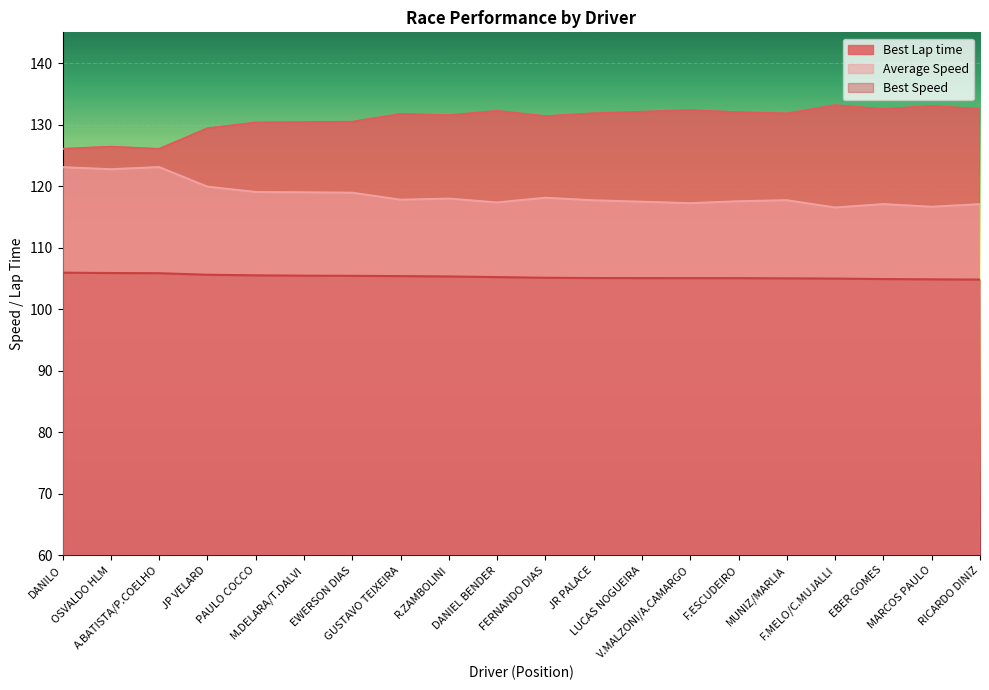

What is the difference between the Best Speed values at JP VELARD and V.MALZONI/A.CAMARGO?

0.6